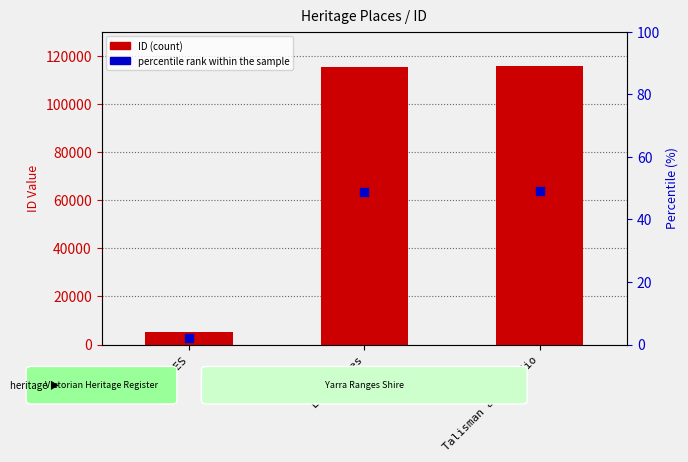

Which series has the largest total across all categories?

ID